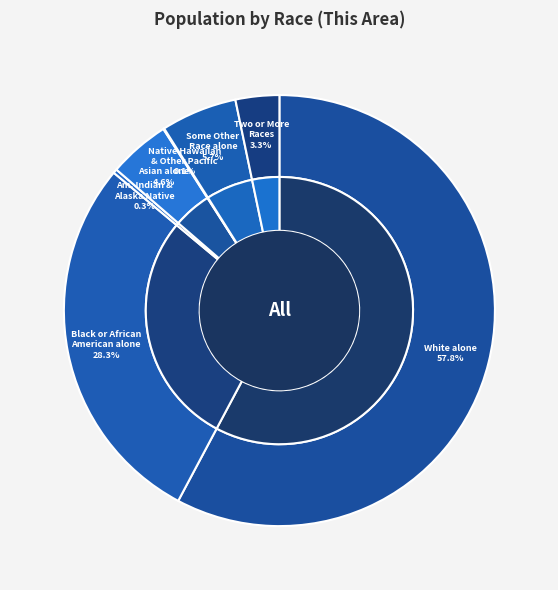

Which slice is the largest?

White alone